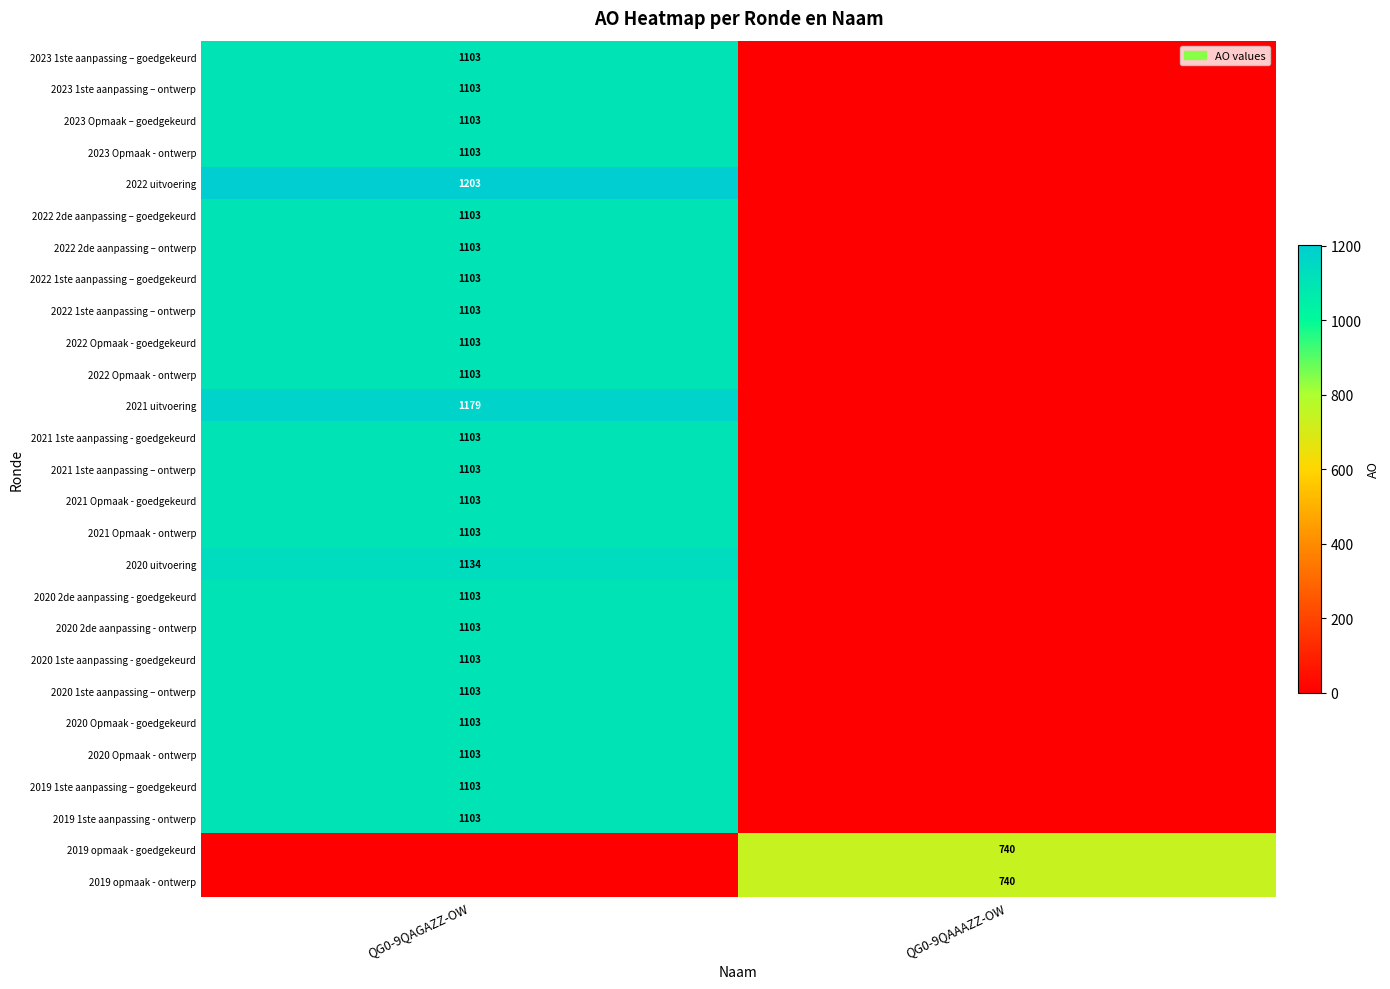

Which category has the highest value across all series?

QG0-9QAGAZZ-OW